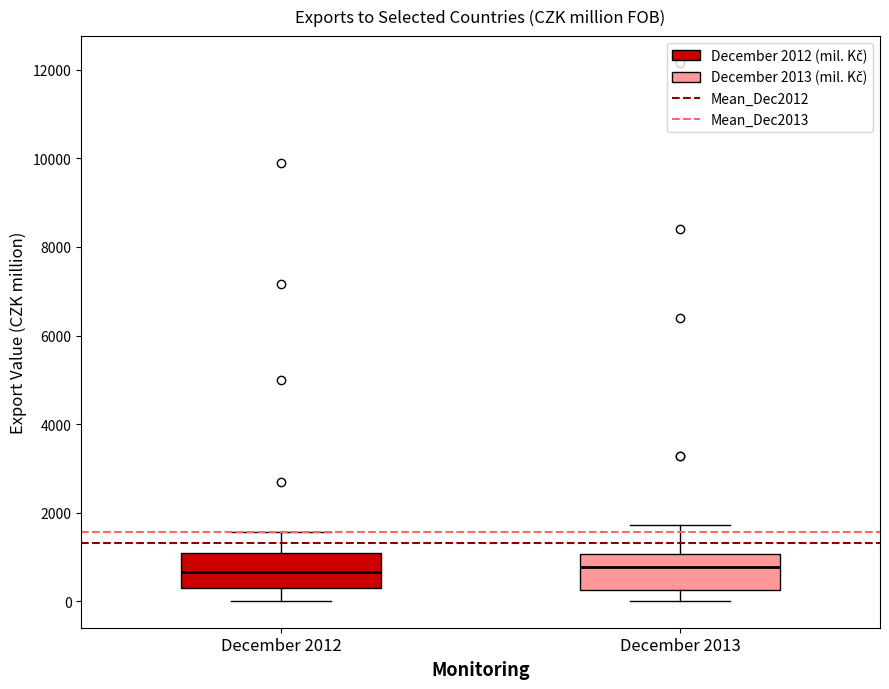

Reading left to right, read every box against the y-axis: the position of its median line, the range the box covers, and the ends of its whiskers. The values are not printed on the chart, so give them approximately, as read against the axis.

December 2012: median 600, box 200 to 1000, whiskers 0 to 1600
December 2013: median 800, box 200 to 1000, whiskers 0 to 1800